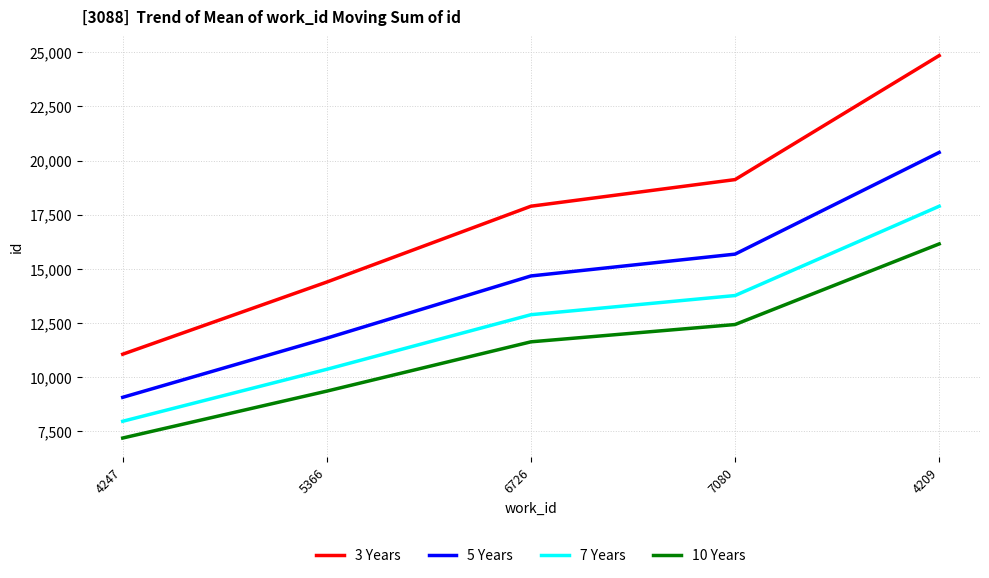

Rank the series at 7080 from lowest to highest value.

10 Years, 7 Years, 5 Years, 3 Years